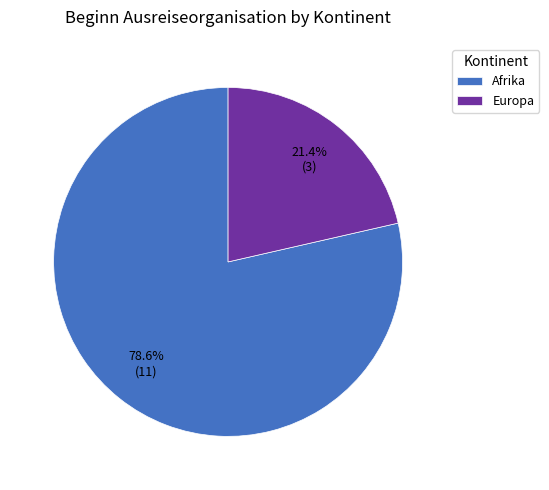

Count the number of slices in the pie.

2